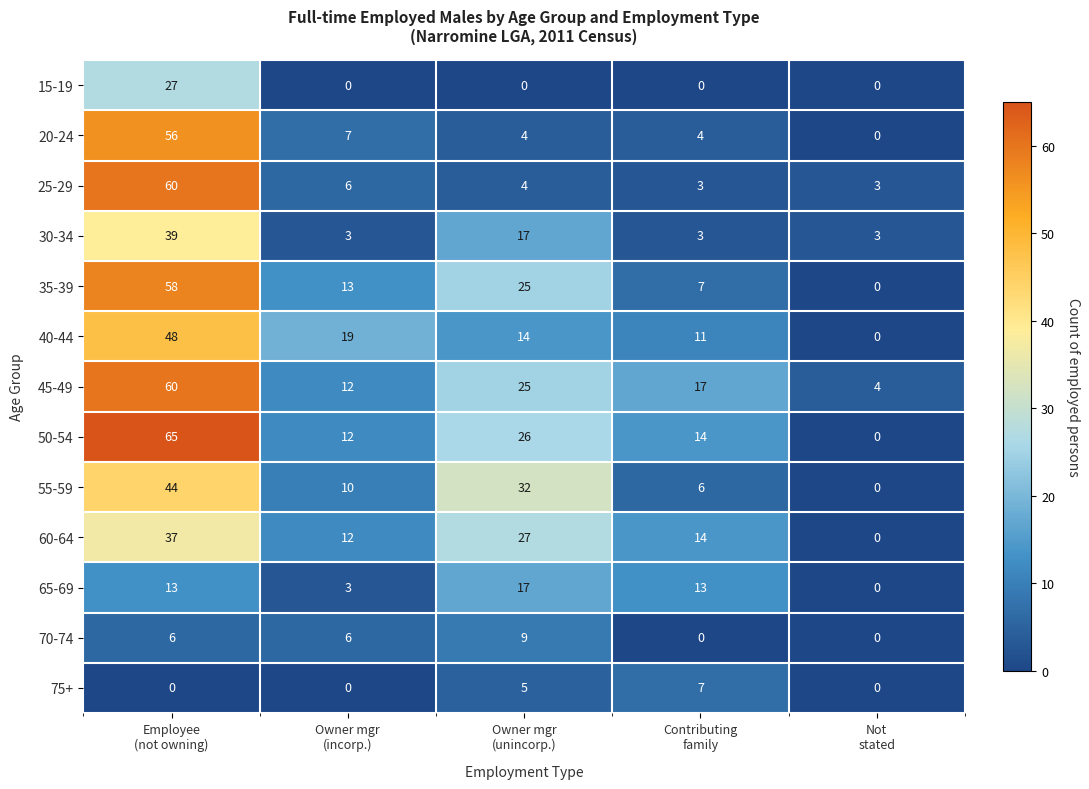

What is the sum of all 45-49 values?

118